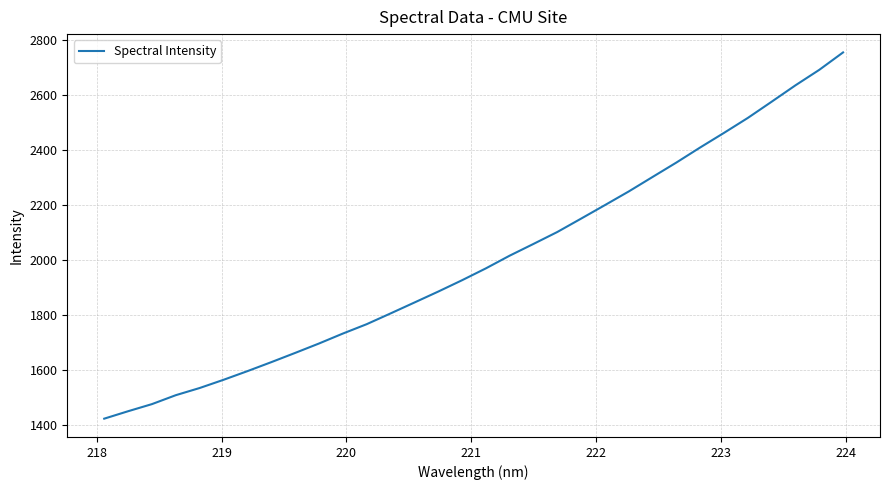

Is this an area chart (filled region under the line)?

No